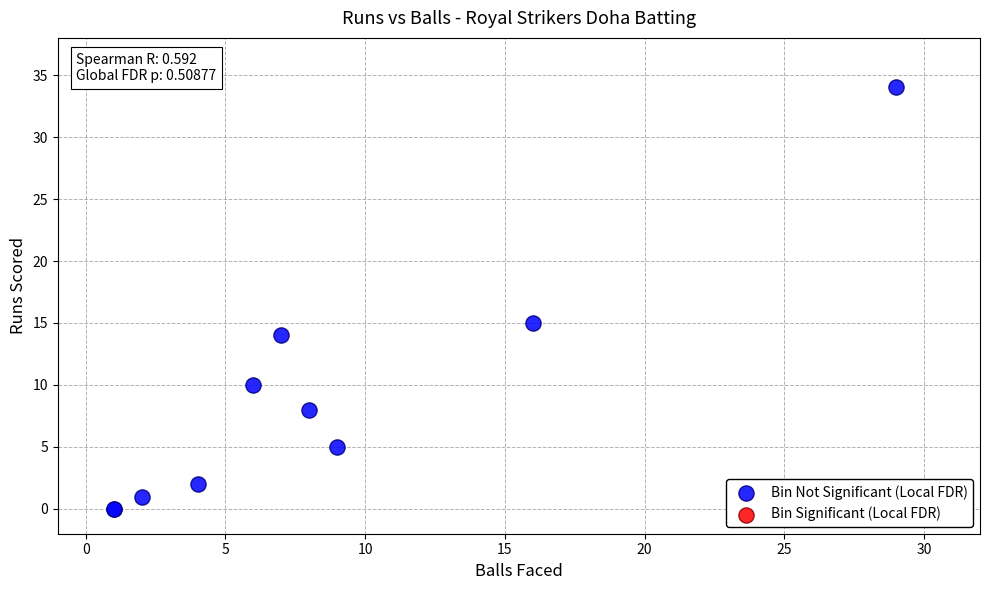

What Y value in the scatter plot is closest to 17?

15